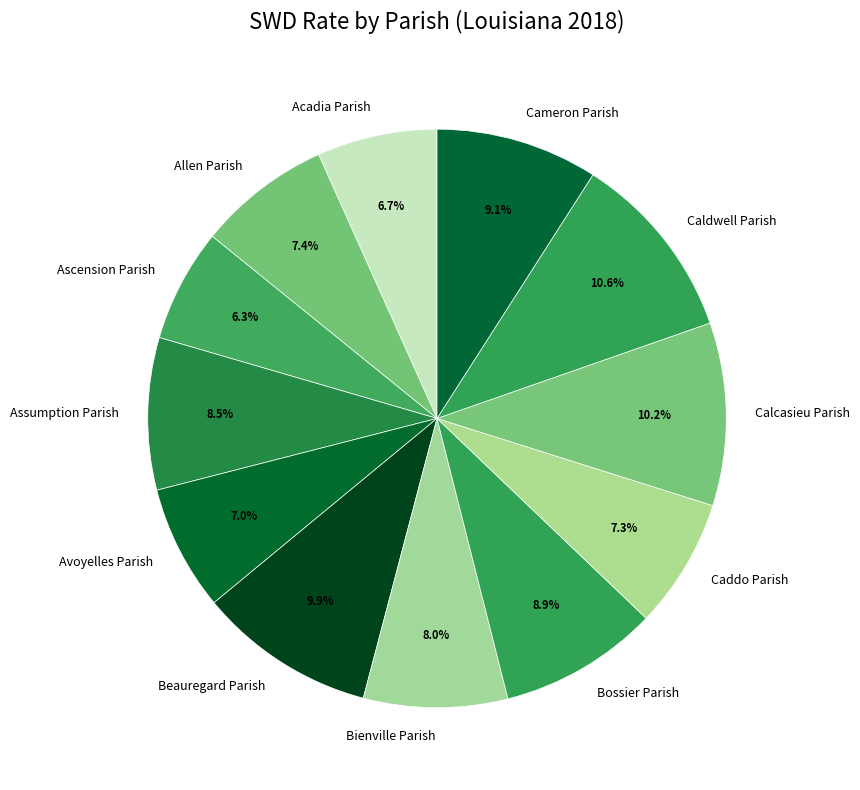

Does Caldwell Parish account for over 50% of the chart?

No